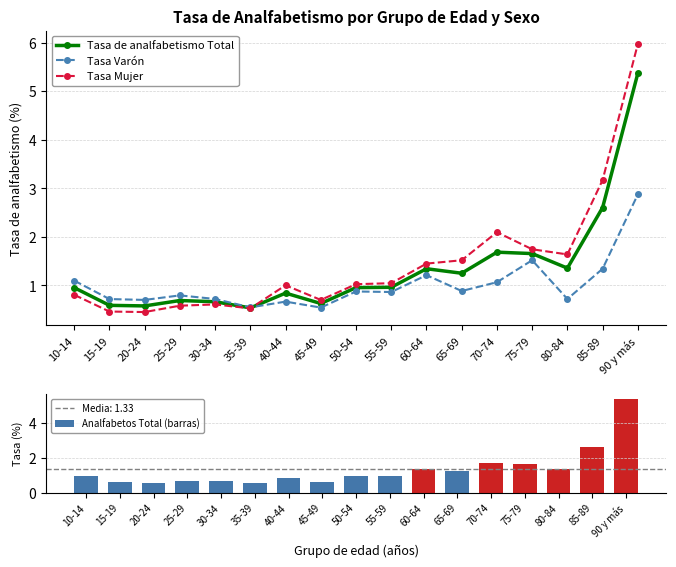

What is the spread (max minus min) of values at 30-34?

0.1